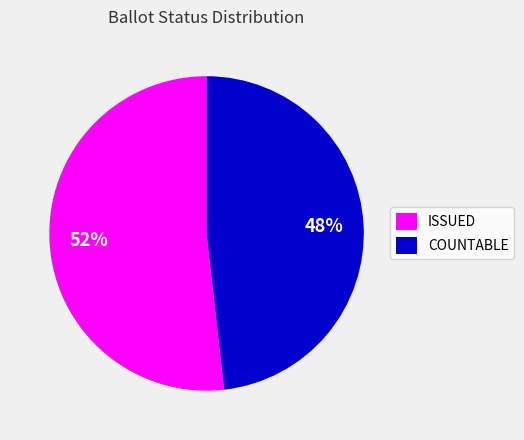

What is the largest slice in the pie chart?

ISSUED